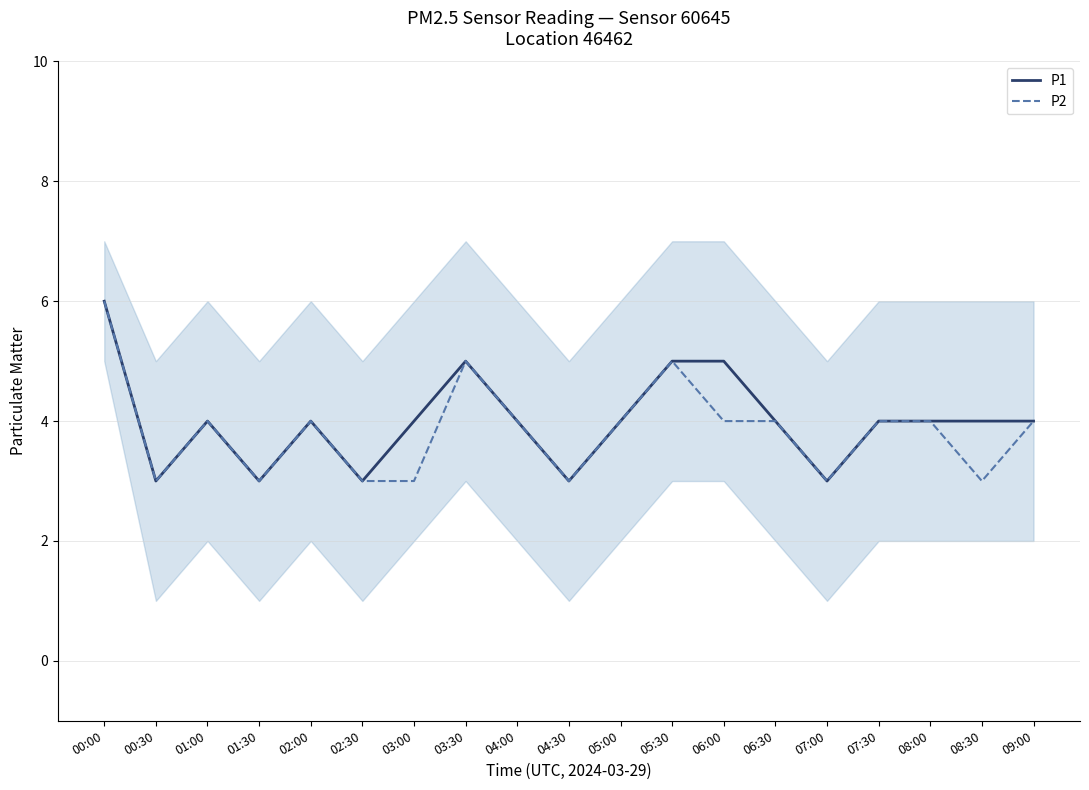

True or false: P1 and P2 cross at least once.

False